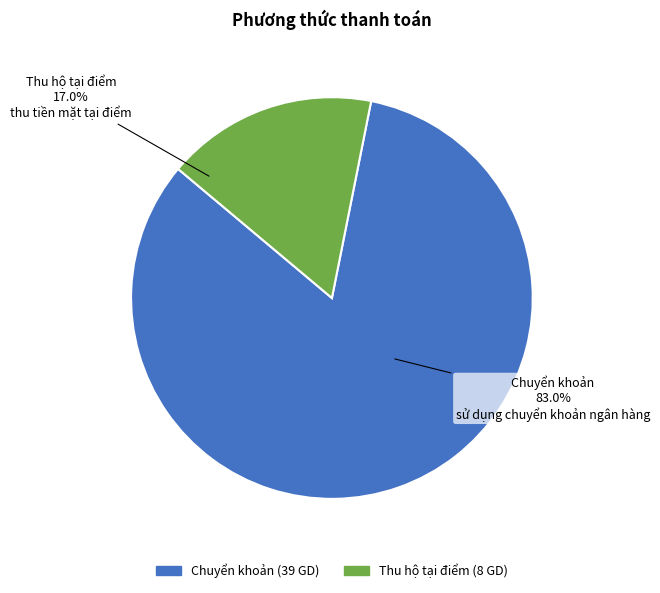

The Chuyển khoản slice represents 73% of the pie. True or false?

False